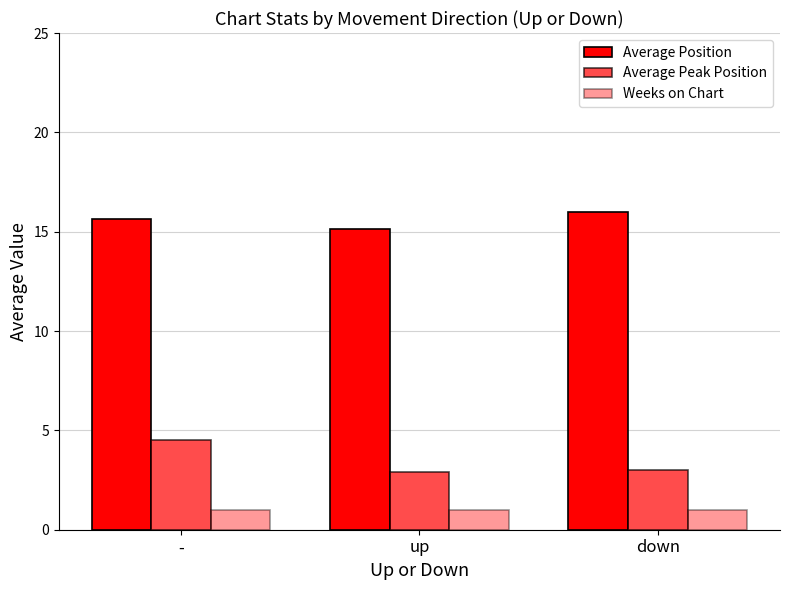

Count the number of categories in the chart.

3